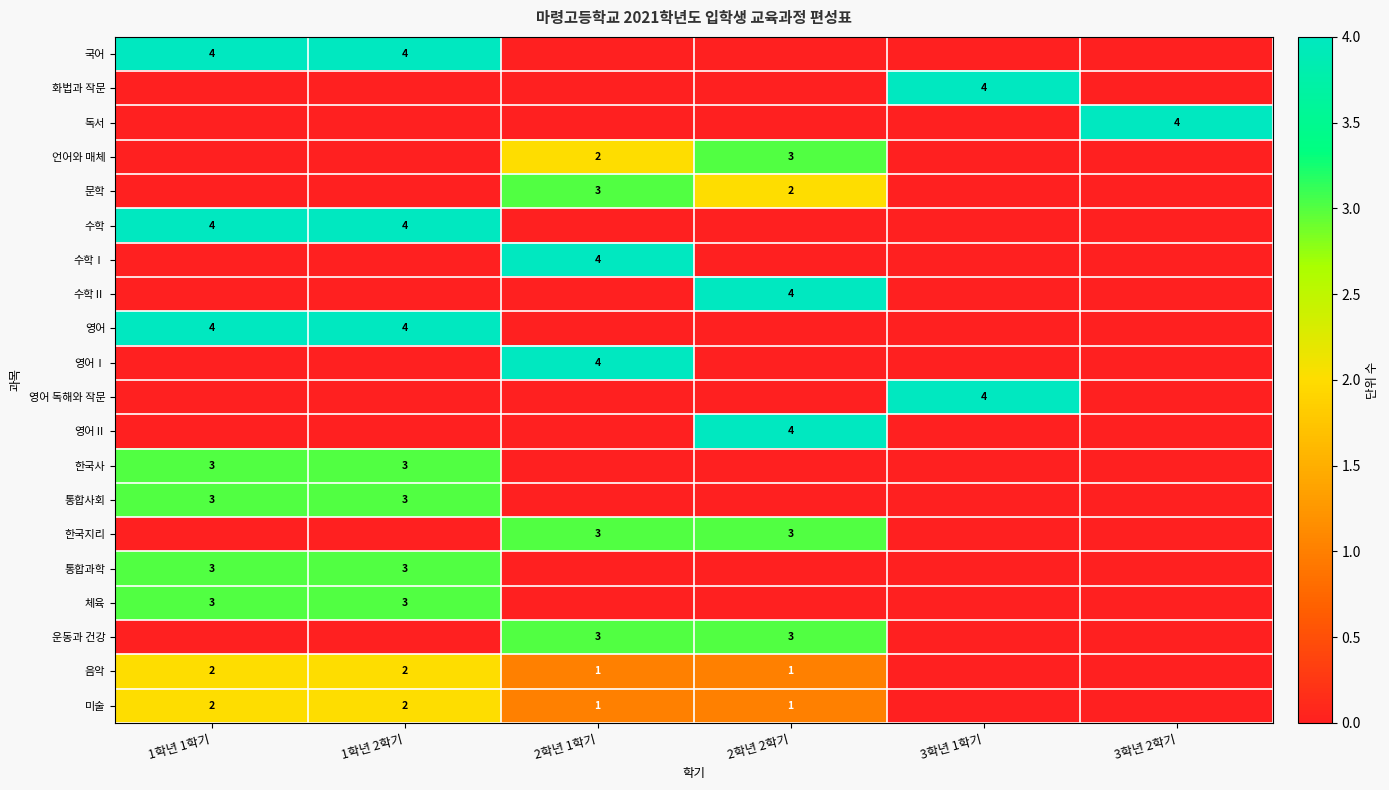

Is it true that 운동과 건강 equals 3 at 2학년 1학기?

True